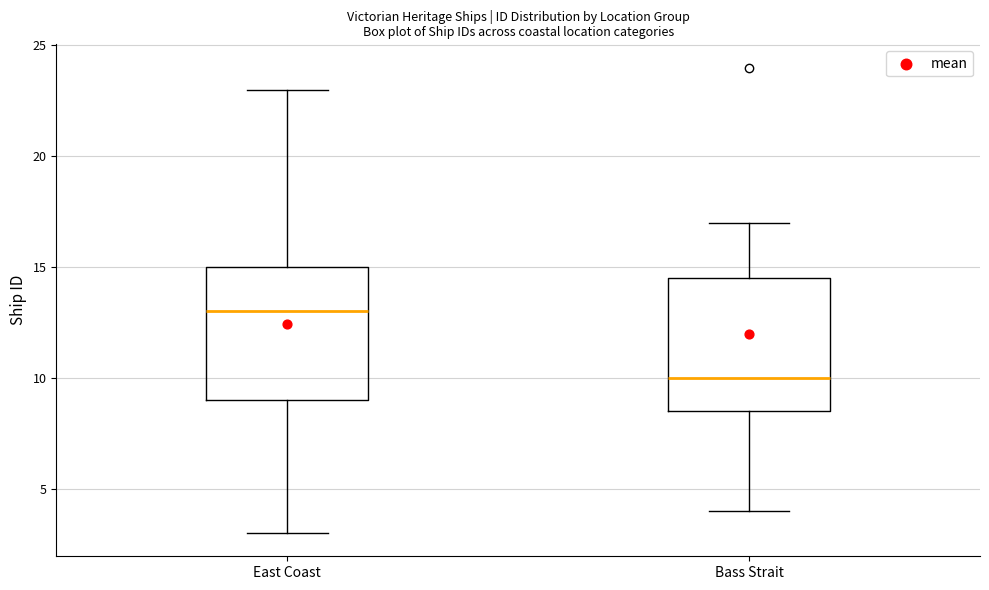

Where is the upper edge of the box for East Coast on the y-axis? The values are not printed on the chart, so give them approximately, as read against the axis.

15.0